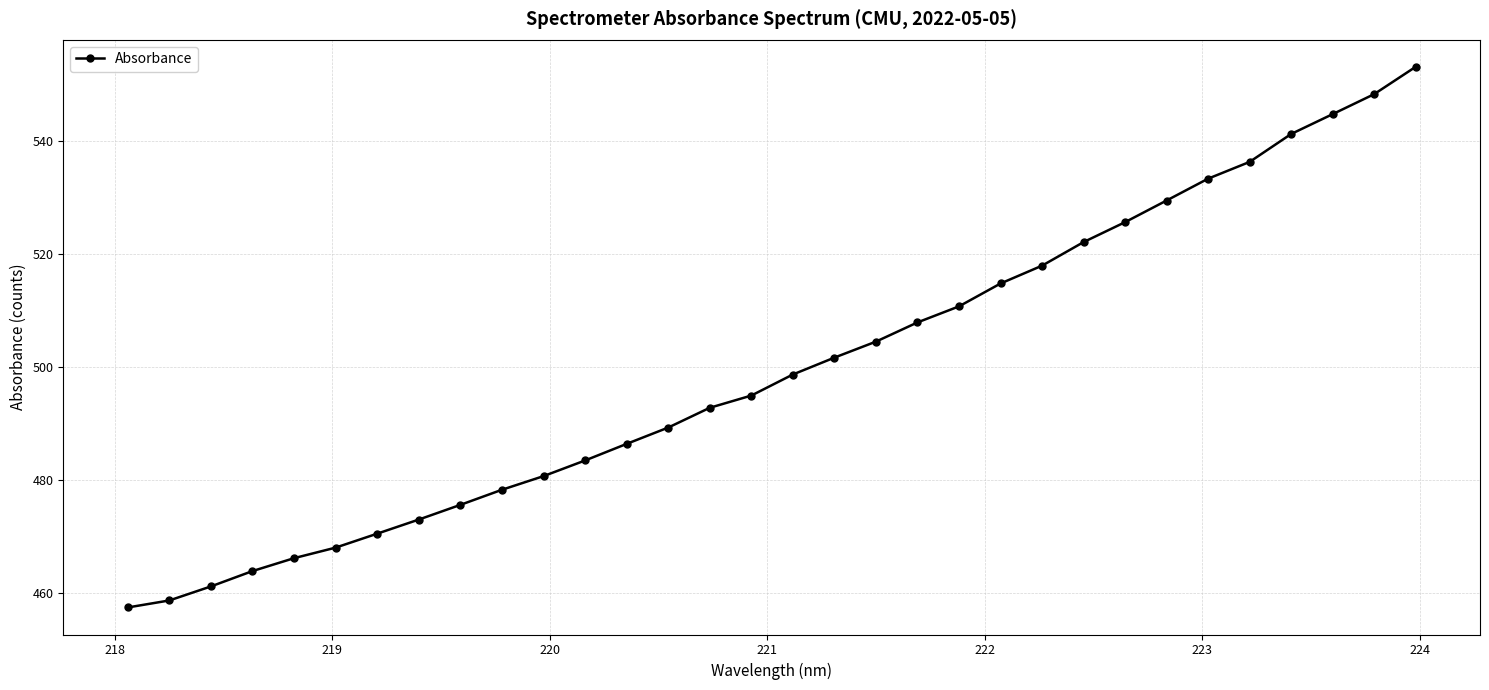

What is the greatest value displayed?

553.1